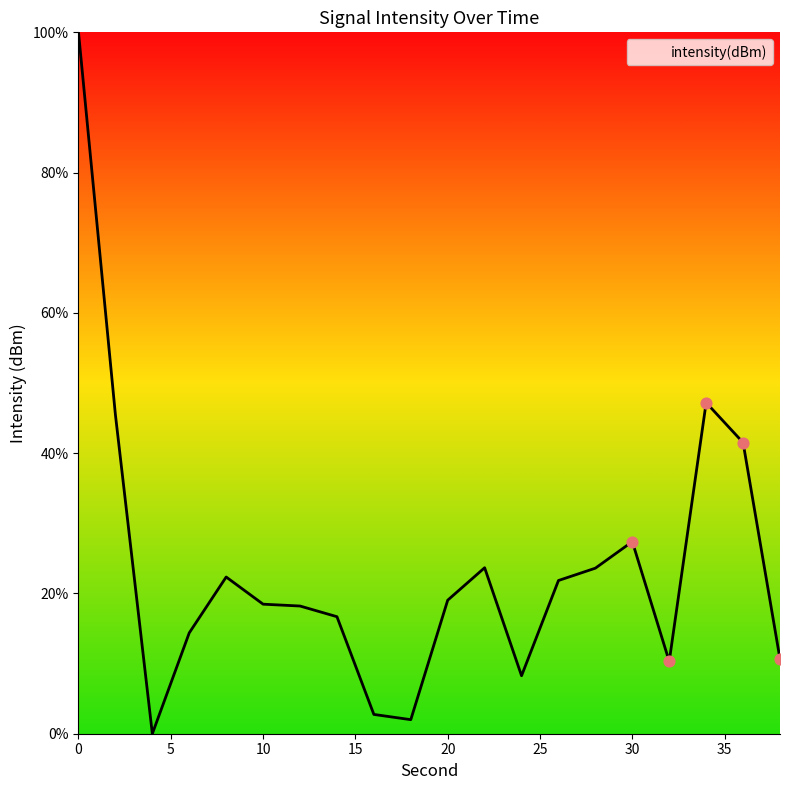

What is the difference between the maximum and minimum values?

100.0